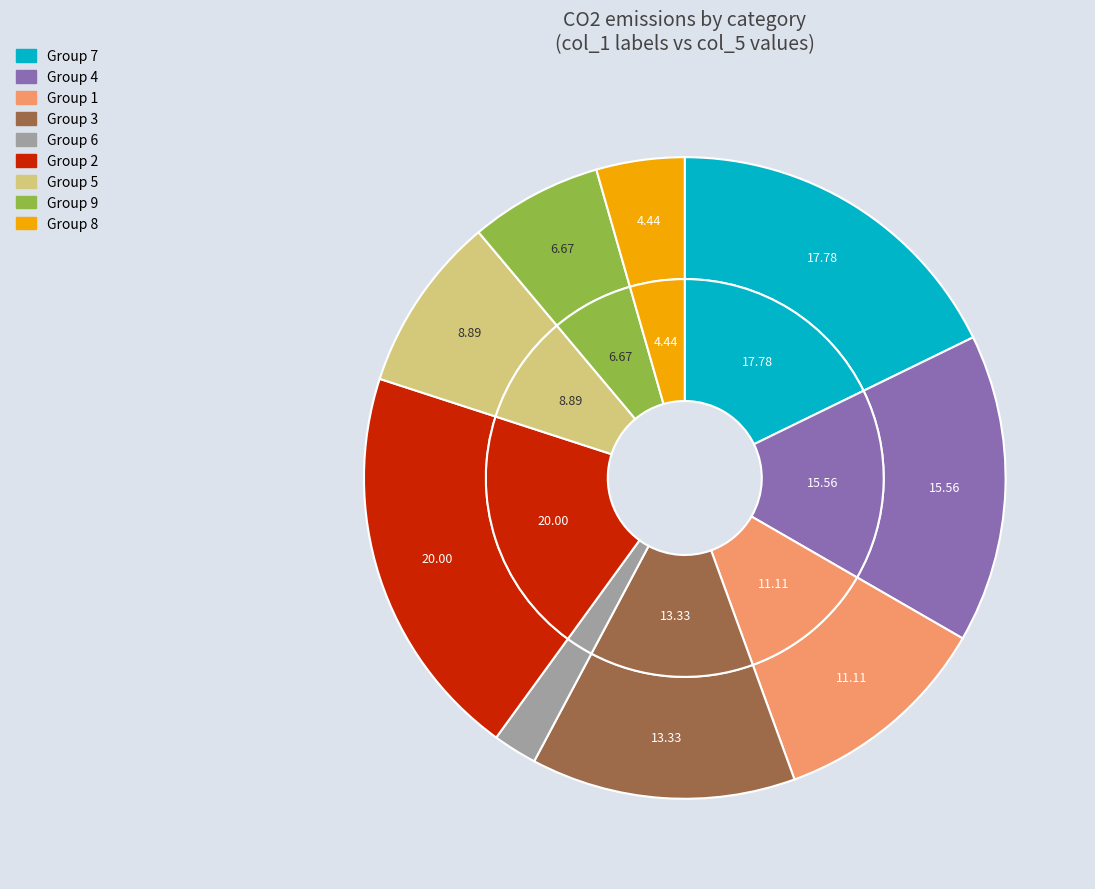

True or false: 1 accounts for 19% of the total.

False